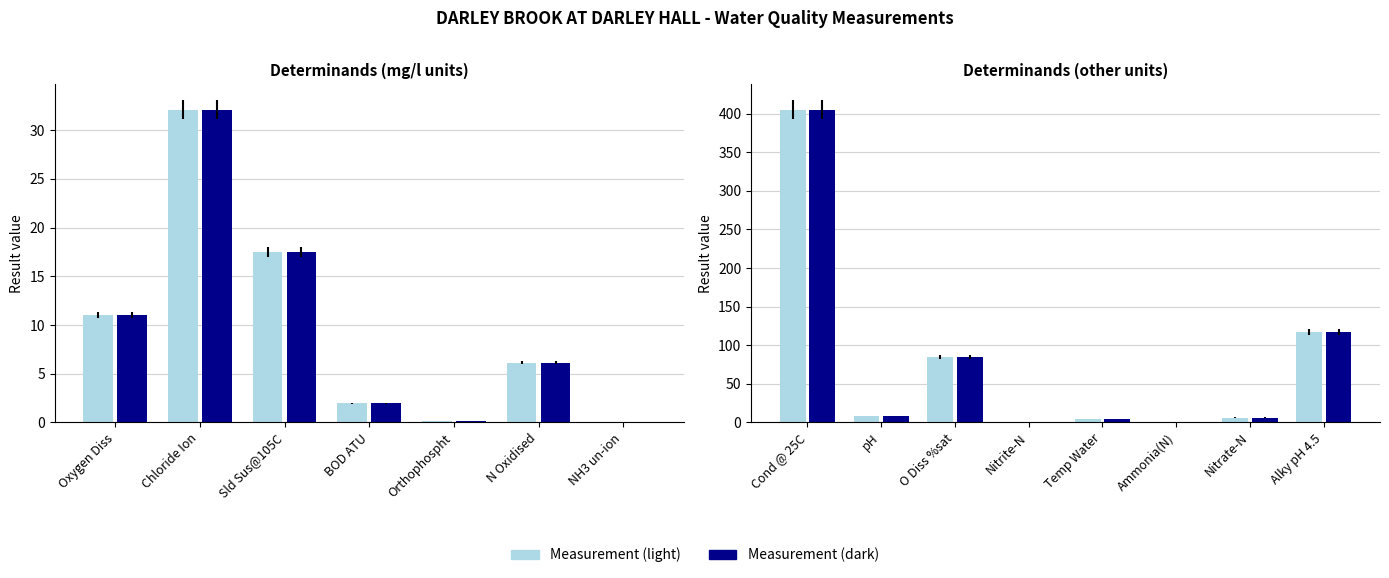

How many data points are less than 6?

6